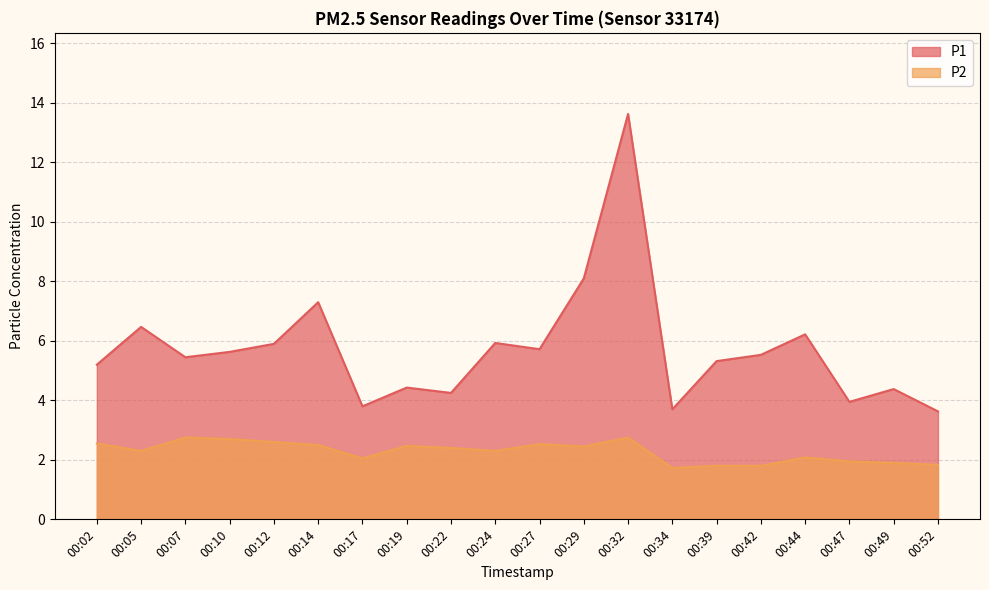

Which series has the largest total across all categories?

P1